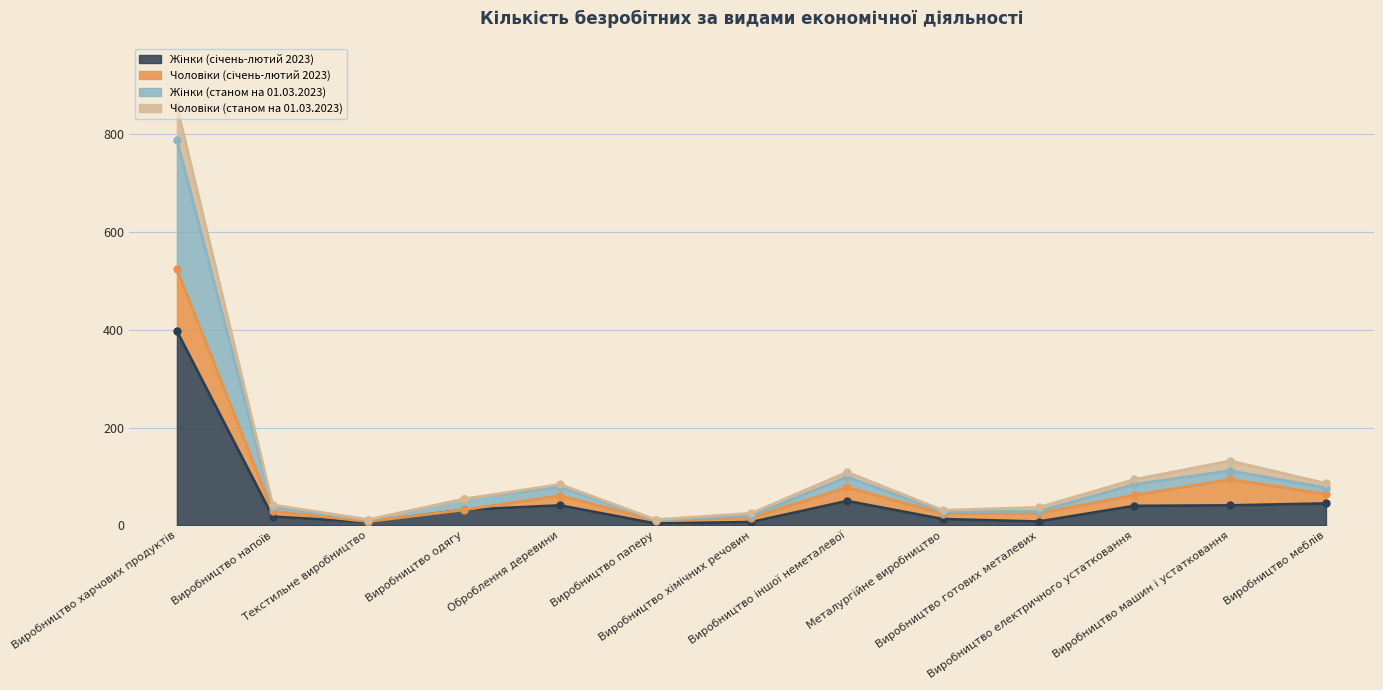

True or false: Жінки (станом на 01.03.2023) has a value of 29 at Виробництво хімічних речовин.

False